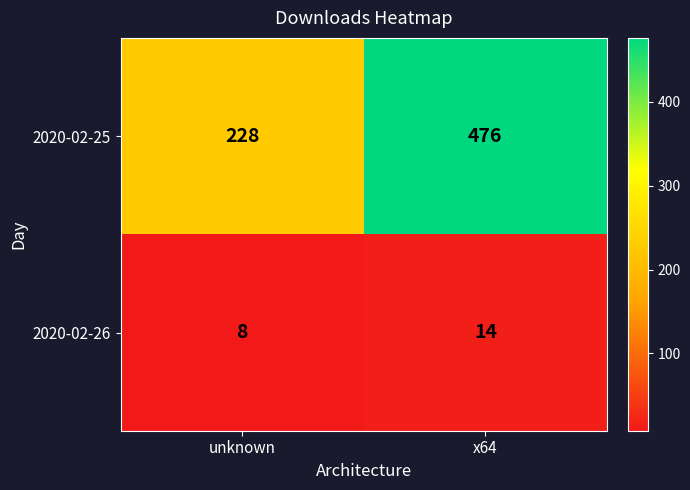

At which label does 2020-02-25 reach its minimum?

unknown